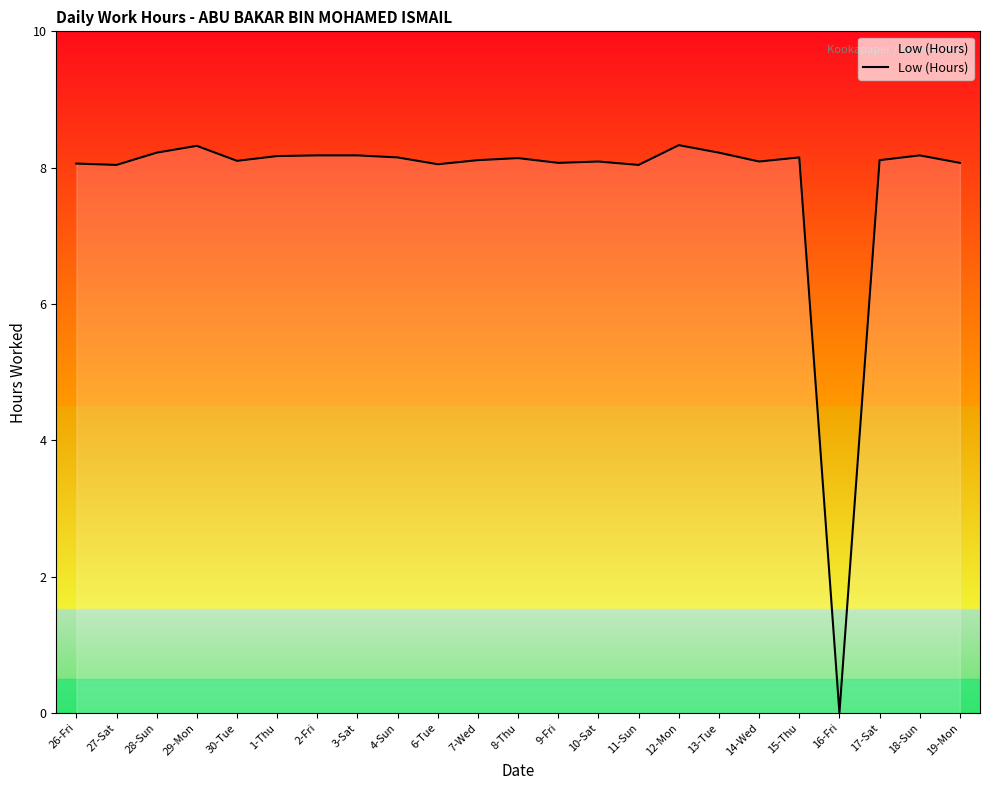

Is it true that the value at 10-Sat is 2.8?

False